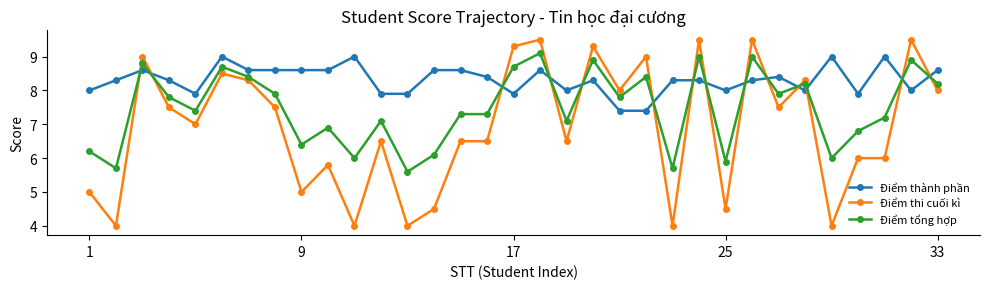

What is the highest value of the Điểm thành phần series?

9.0